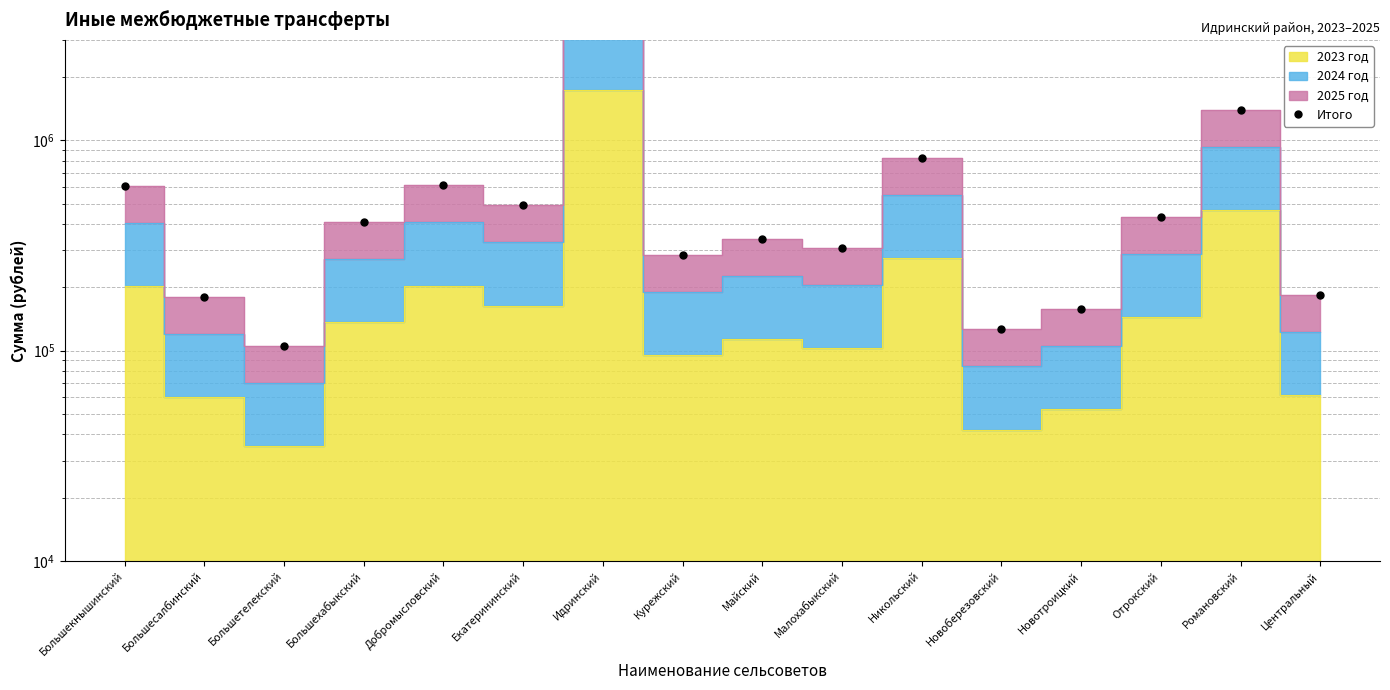

How many lines are shown in the chart?

1